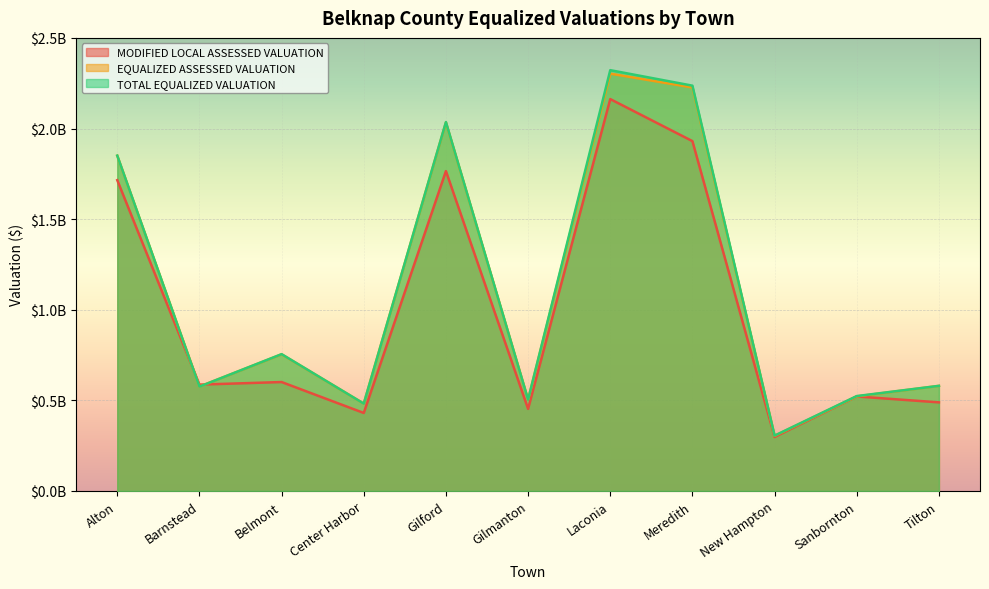

At which category is the sum across all series the highest?

Laconia